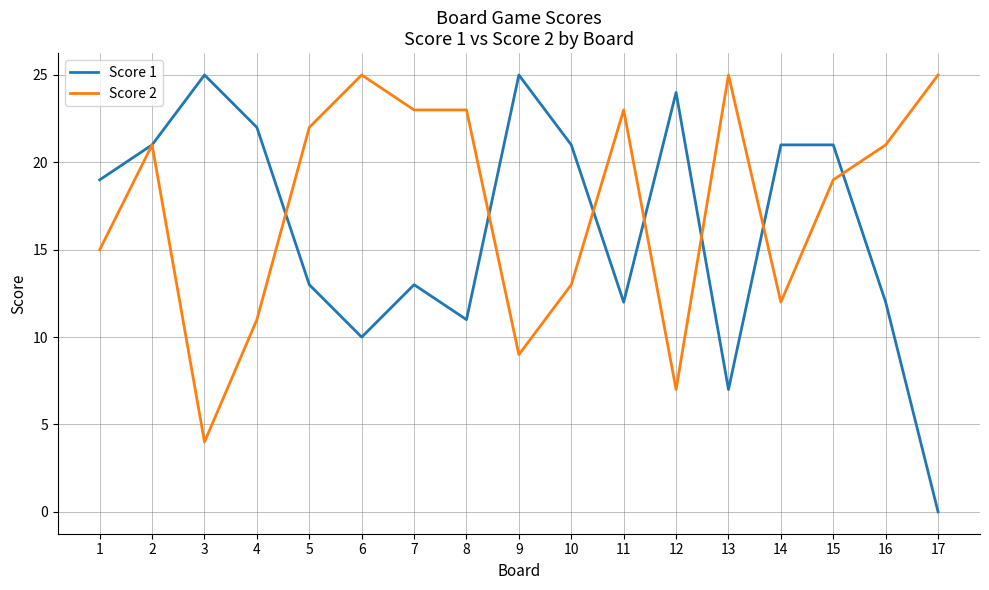

True or false: Score 2 and Score 1 cross at least once.

True